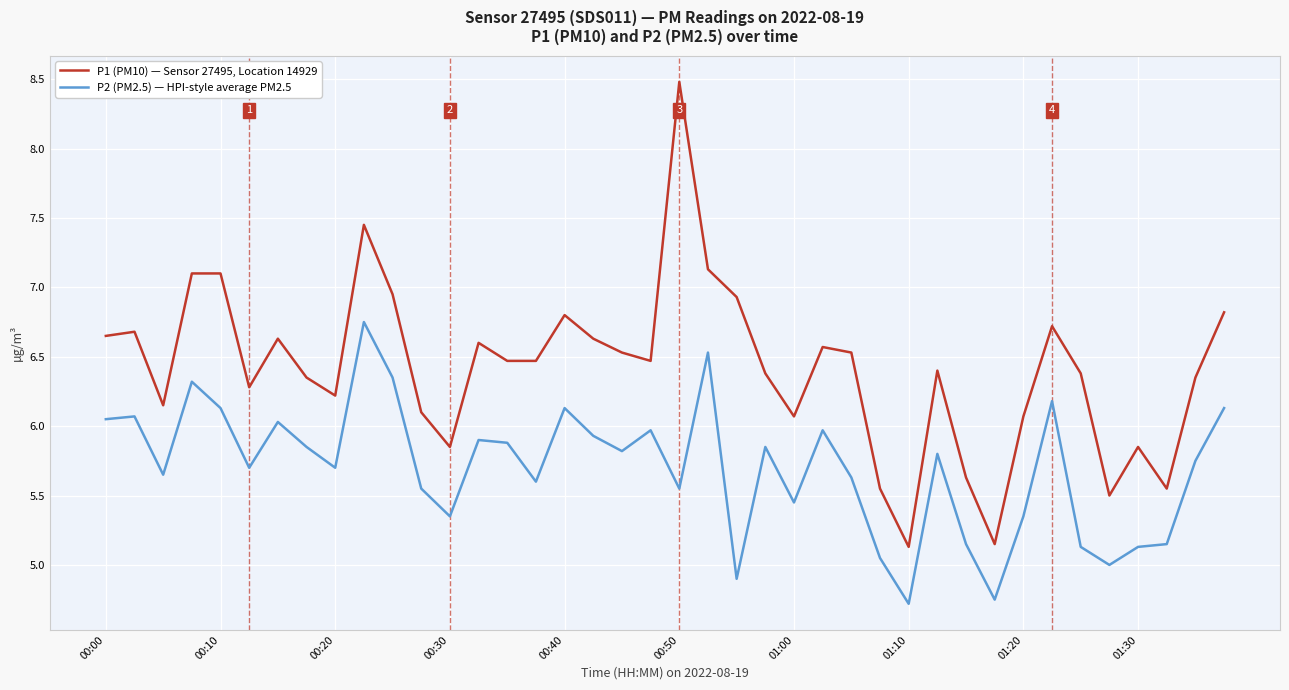

What is the smallest value displayed?

4.7